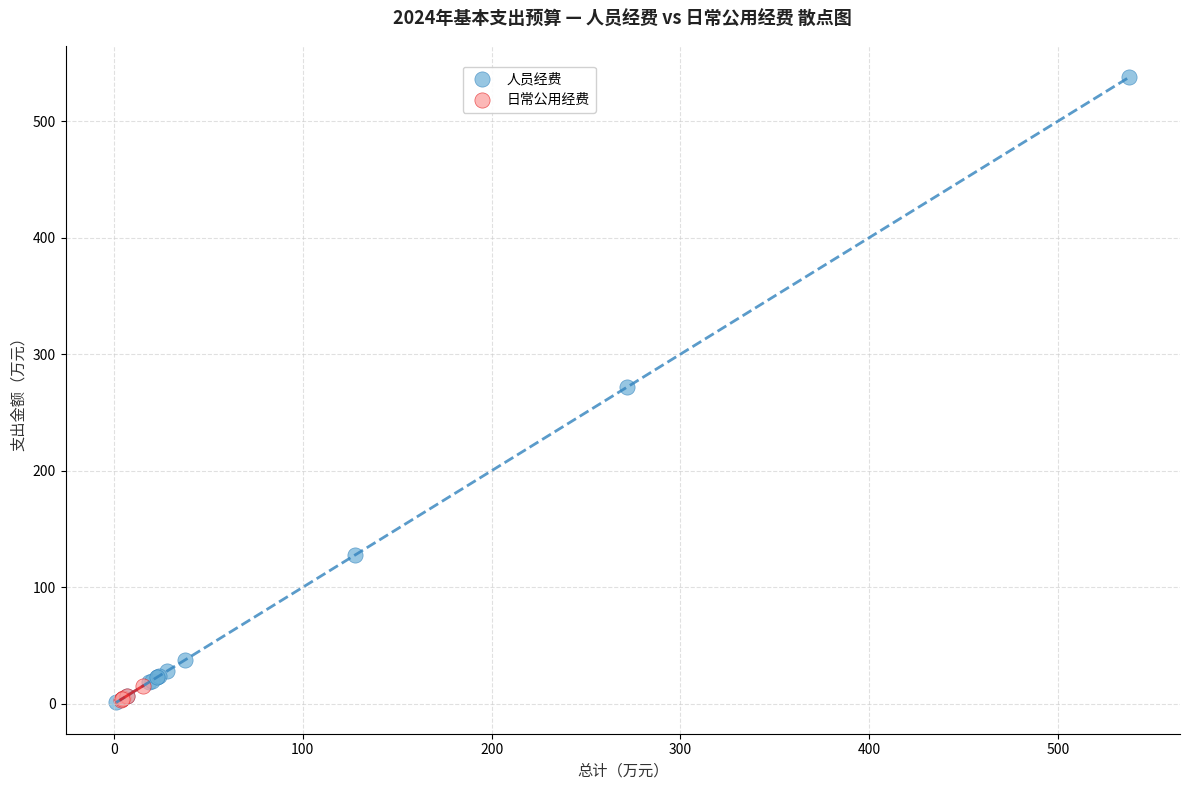

Which series contains the highest Y value?

人员经费